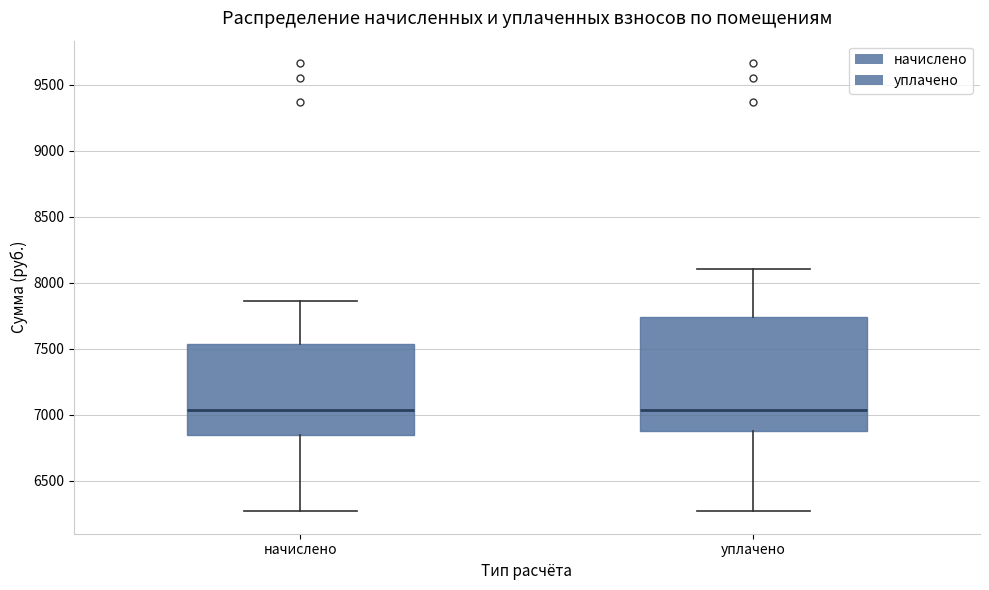

Reading left to right, transcribe this box plot: for each box, give where its median line is, the range the box spans, and where its two whiskers end, as read against the y-axis. The values are not printed on the chart, so give them approximately, as read against the axis.

начислено: median 7050, box 6850 to 7550, whiskers 6250 to 7850
уплачено: median 7050, box 6850 to 7750, whiskers 6250 to 8100